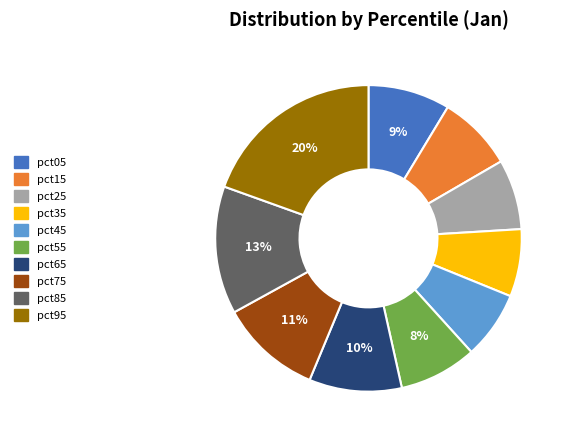

What is the largest slice in the pie chart?

pct95